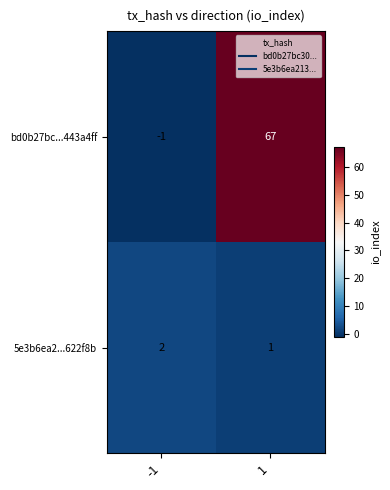

Rank the series at 1 from lowest to highest value.

5e3b6ea2...622f8b, bd0b27bc...443a4ff